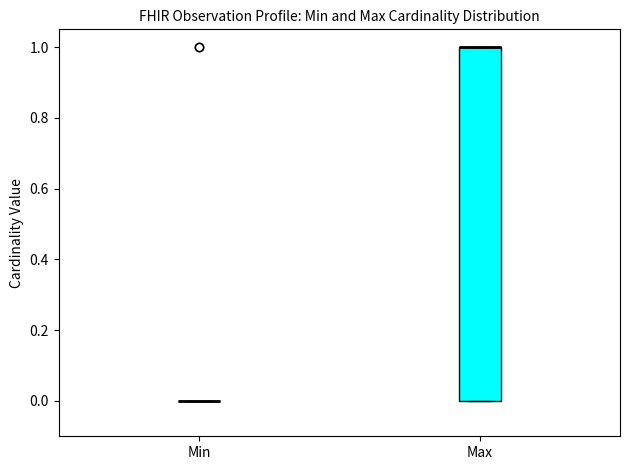

Which box is the tallest, from its lower edge to its upper edge?

Max